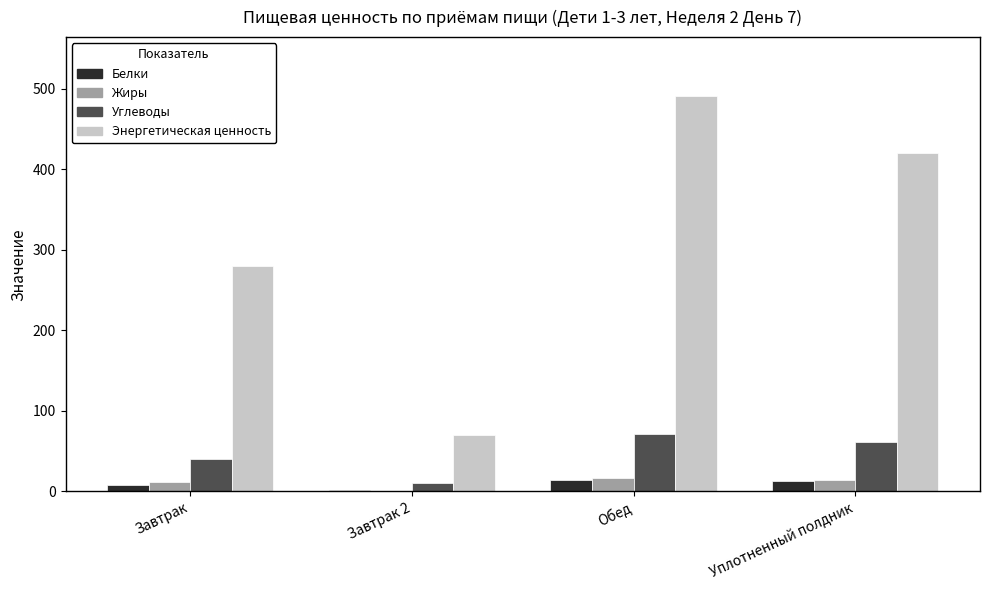

What is the maximum value for Белки?

14.7